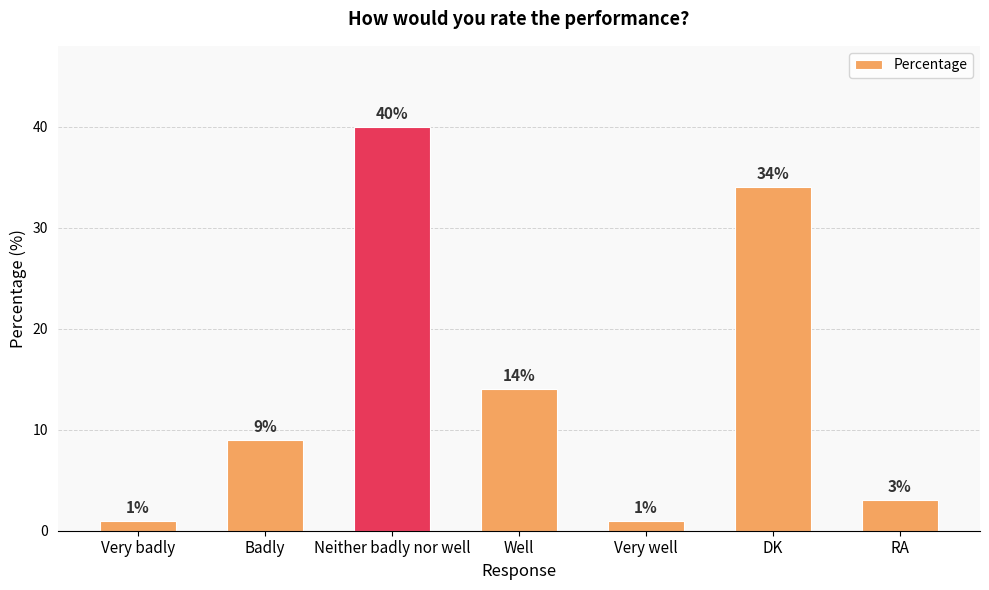

What is the change in value from Well to RA?

-11